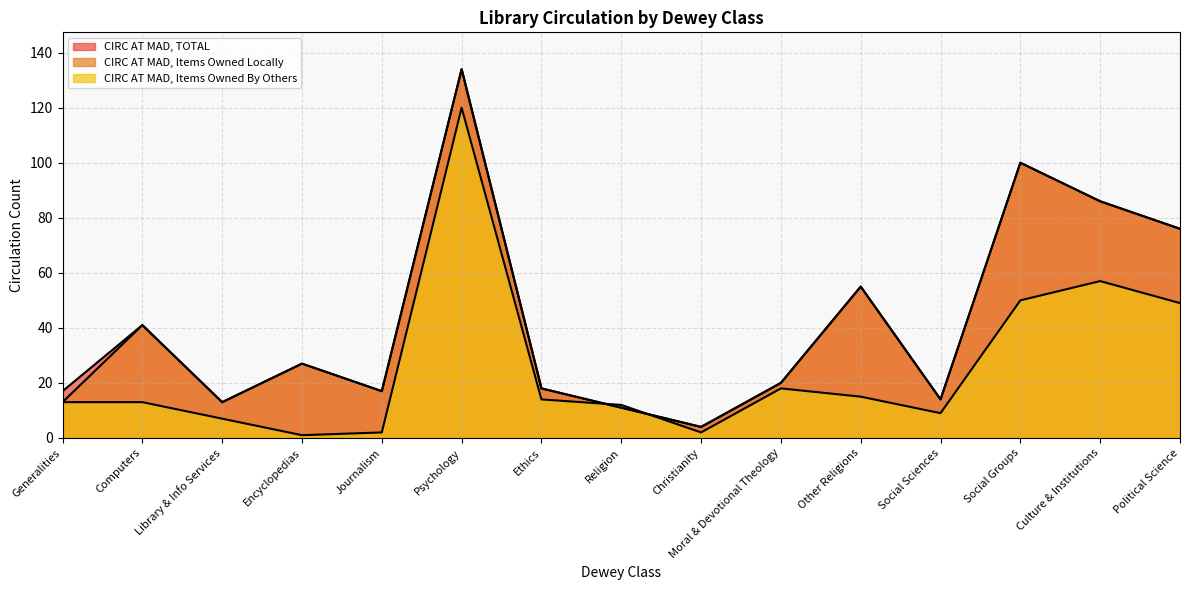

What are all the series names shown in the legend?

CIRC AT MAD, TOTAL, CIRC AT MAD, ITEMS OWNED LOCALLY, CIRC AT MAD, ITEMS OWNED BY OTHERS